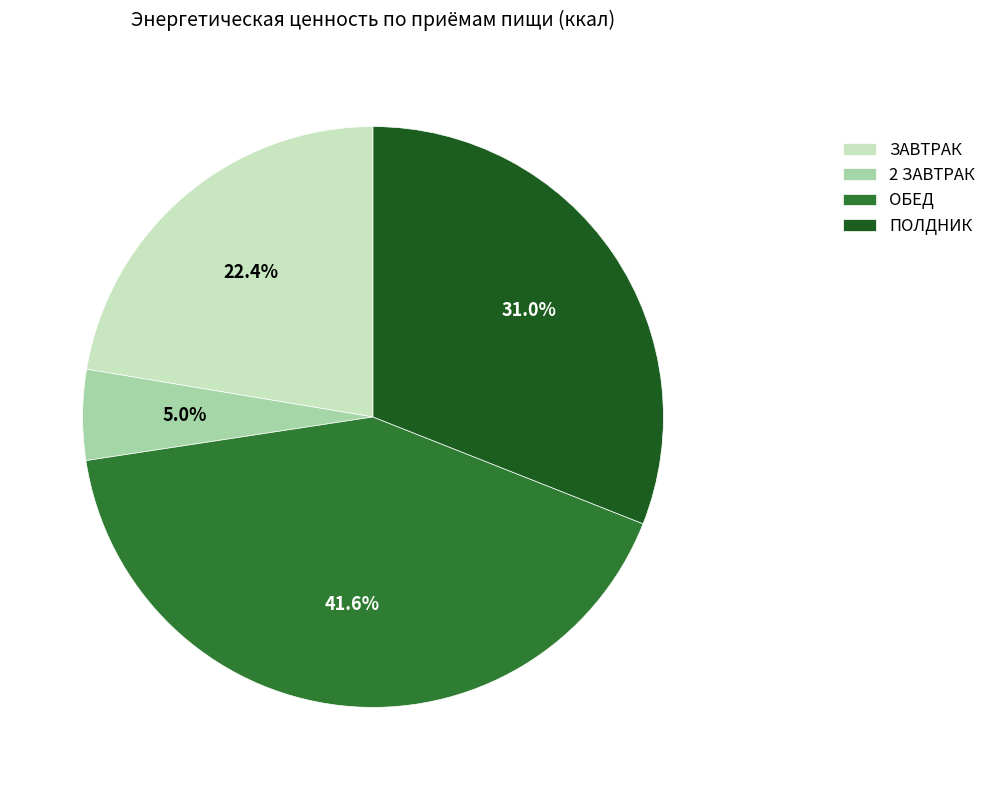

Which category has the biggest portion of the pie?

ОБЕД